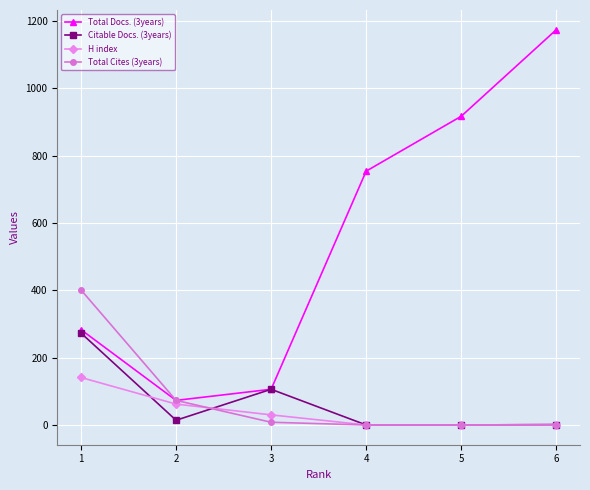

Is this an area chart (filled region under the line)?

No